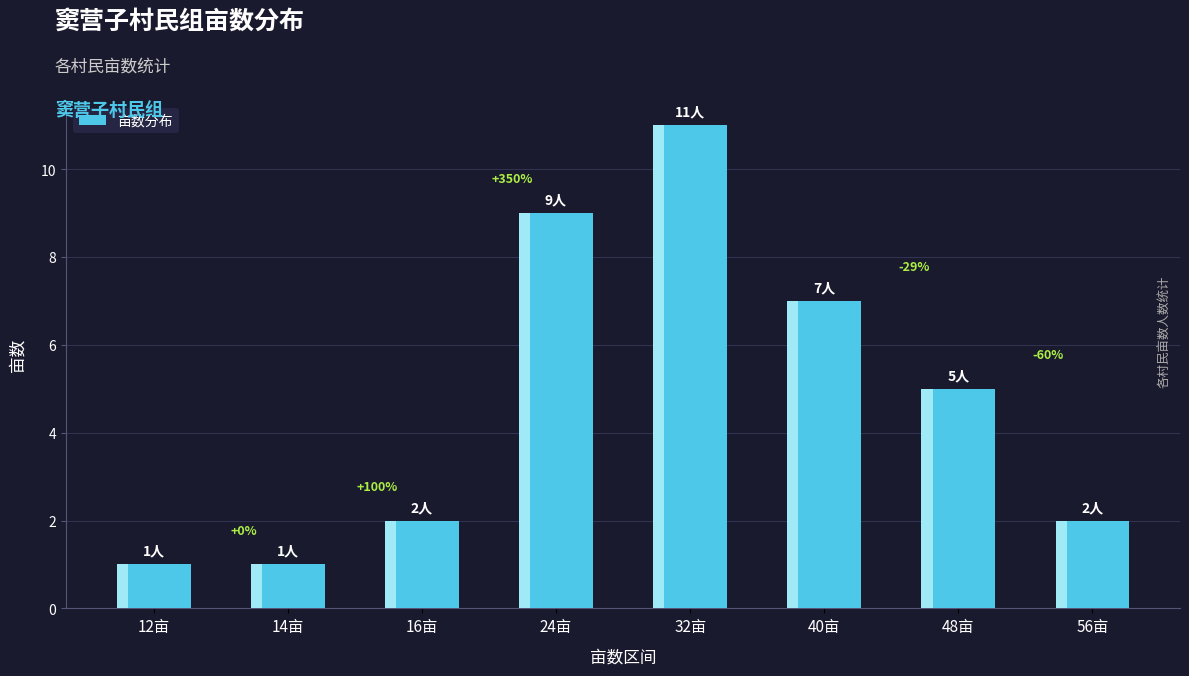

List the labels in order of value, smallest first.

12亩, 14亩, 16亩, 56亩, 48亩, 40亩, 24亩, 32亩